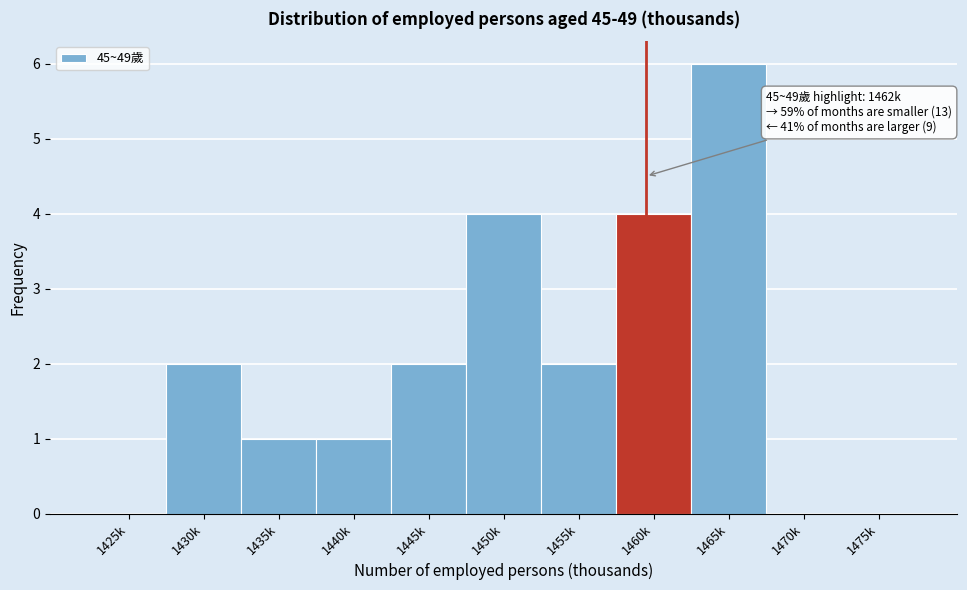

Reading left to right, transcribe all the data shown in this chart.

1425k=0	1430k=2	1435k=1	1440k=1	1445k=2	1450k=4	1455k=2	1460k=4	1465k=6	1470k=0	1475k=0